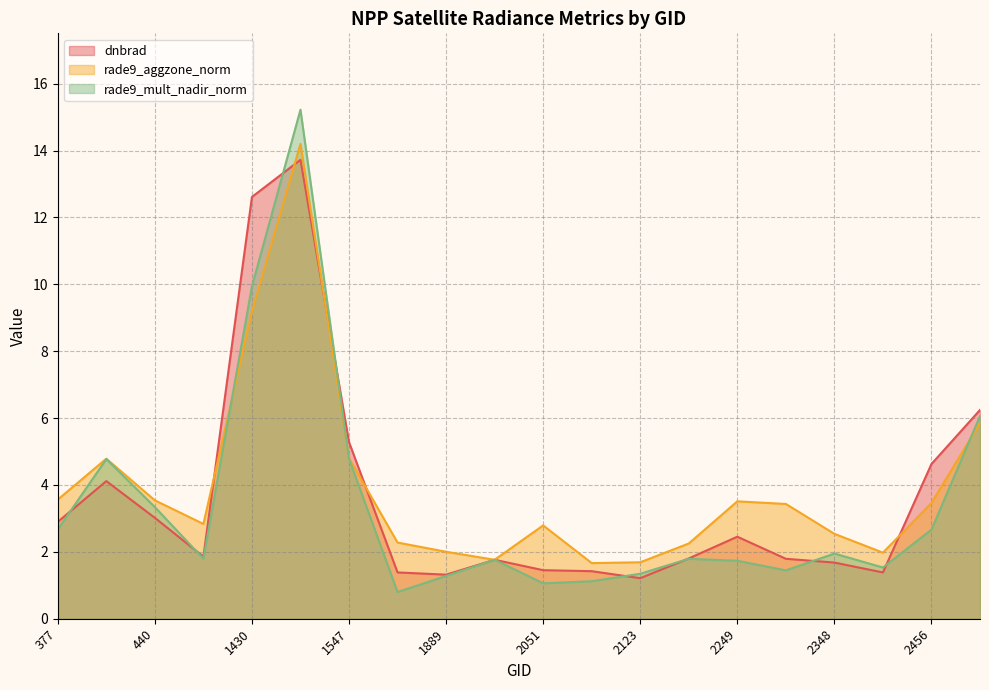

Rank the categories by rade9_mult_nadir_norm value from lowest to highest.

1790, 2051, 2087, 1889, 2123, 2267, 2375, 2249, 1925, 2177, 1115, 2348, 2456, 377, 440, 413, 1547, 2546, 1430, 1475